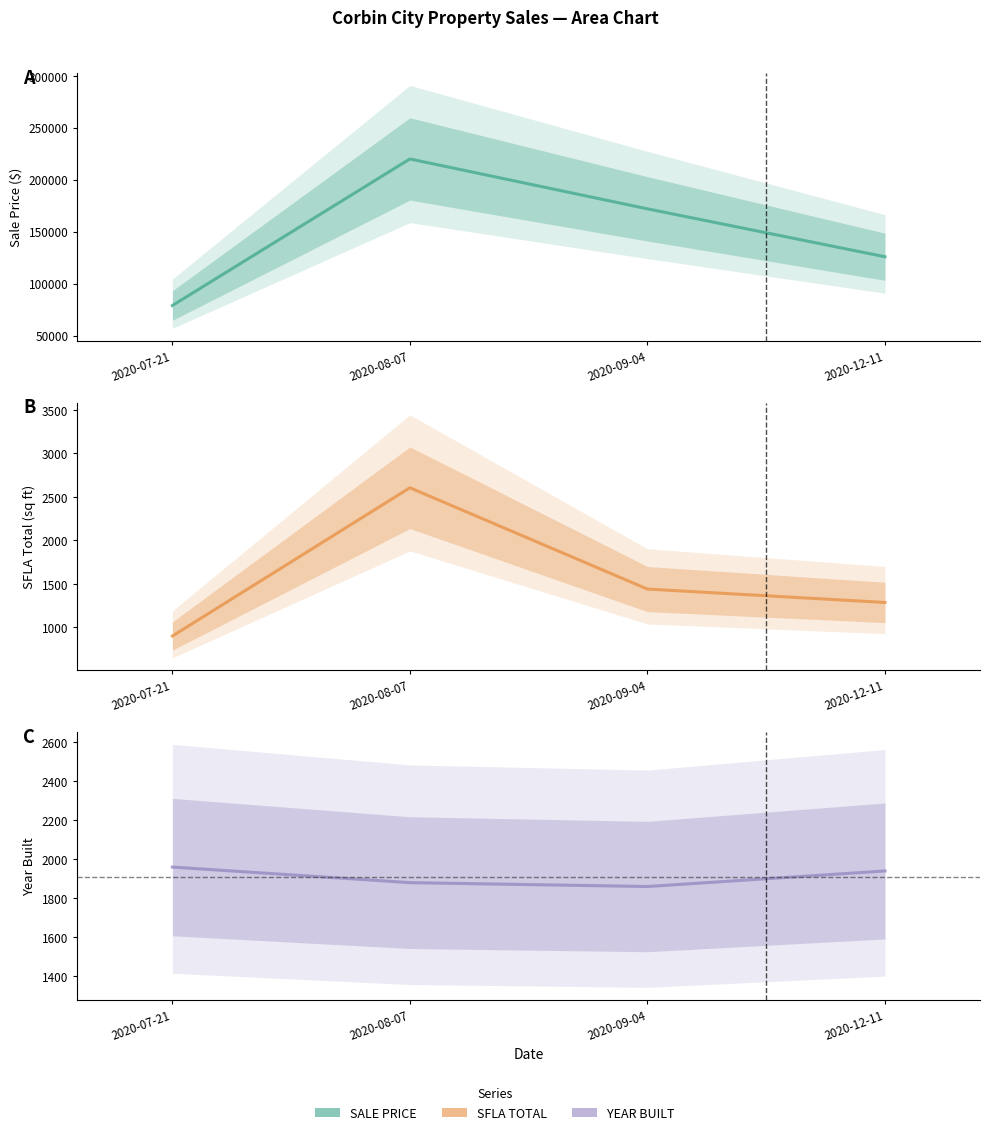

What is the maximum value for YEAR BUILT?

1960